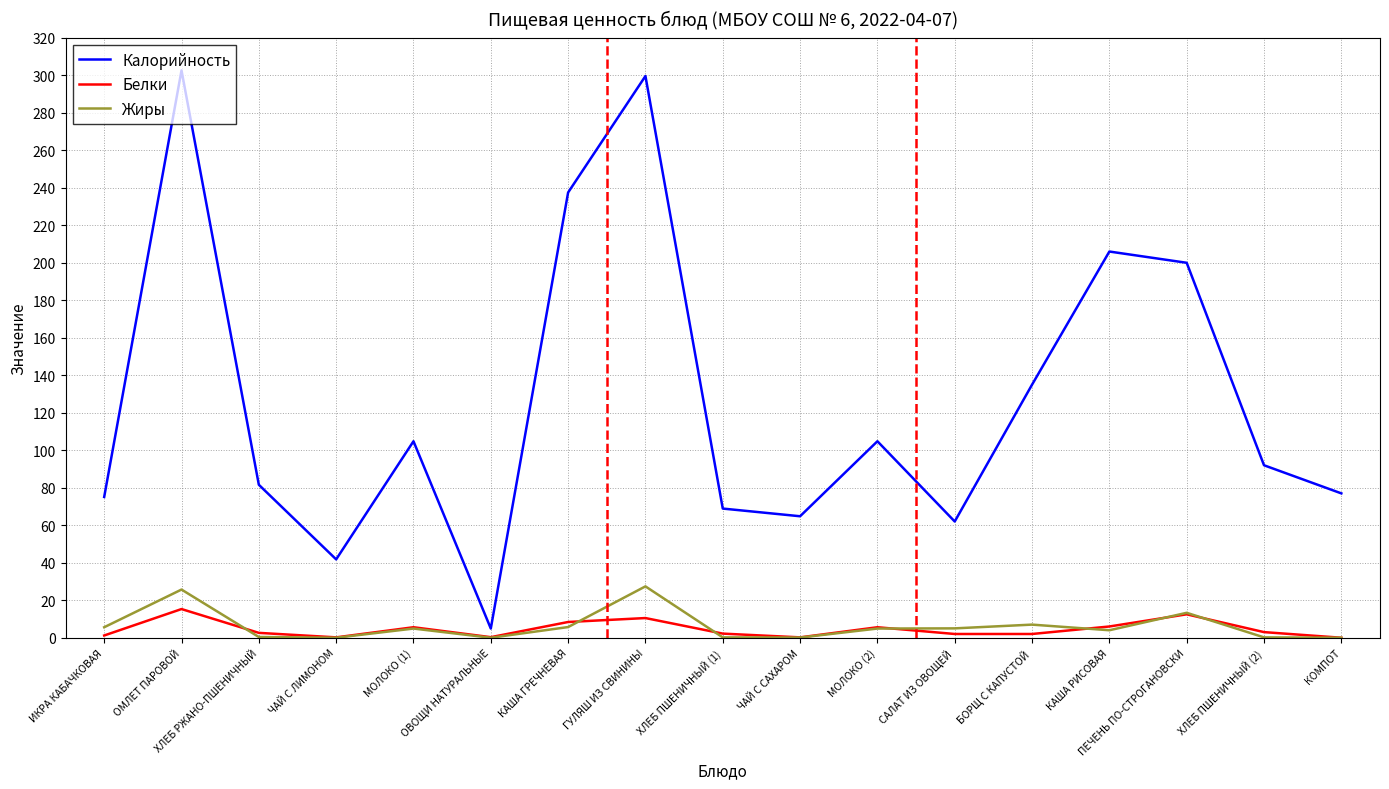

What is the spread (max minus min) of values at ОВОЩИ НАТУРАЛЬНЫЕ?

4.9